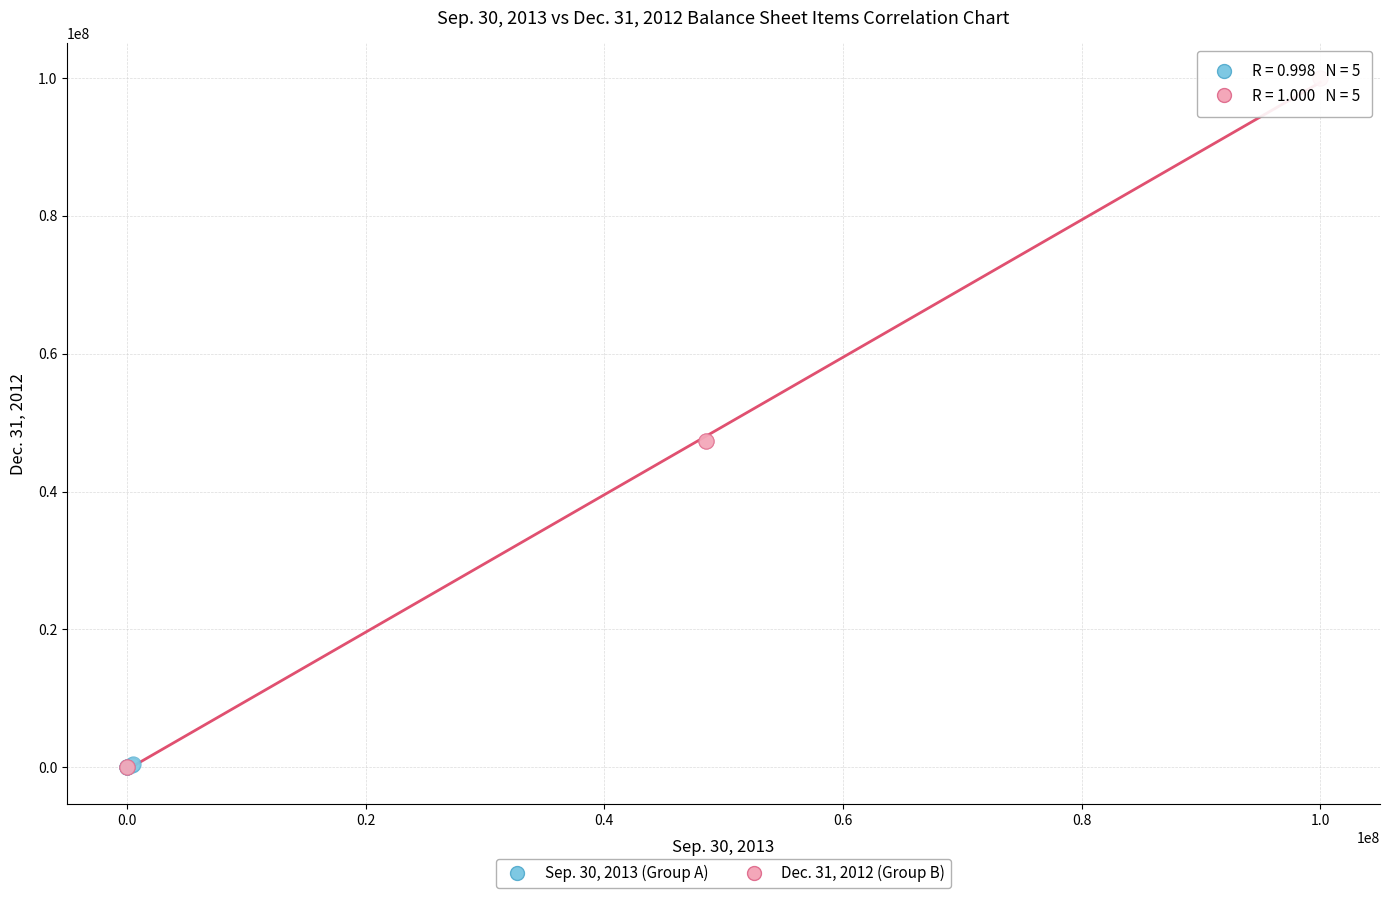

Which series has the widest spread of Y values?

Dec. 31, 2012 (Group B)